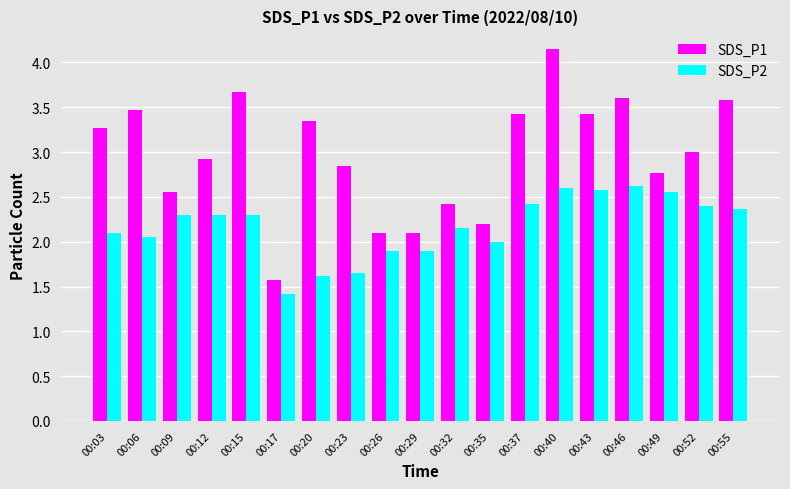

What is the lowest value of the SDS_P2 series?

1.4